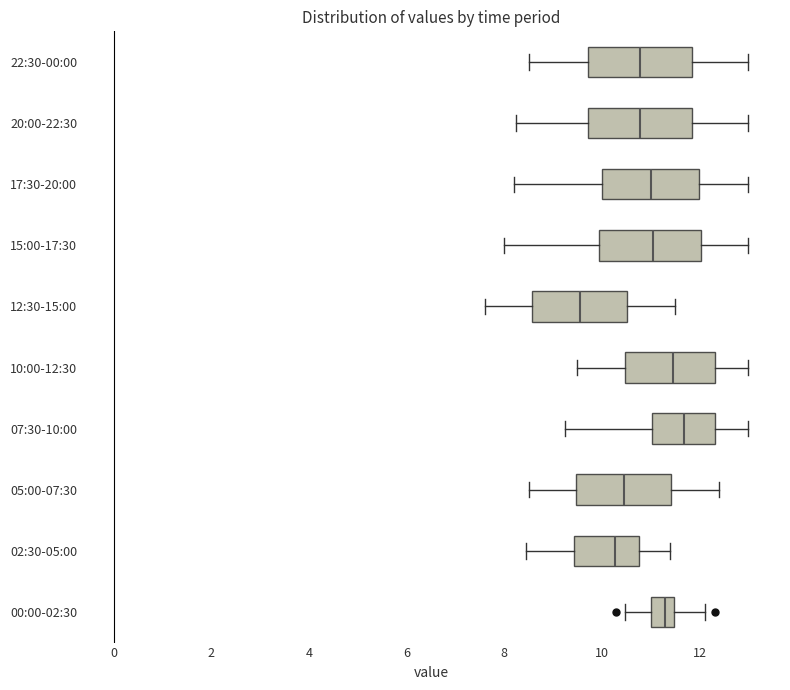

Which box's median line is the furthest to the left?

12:30-15:00